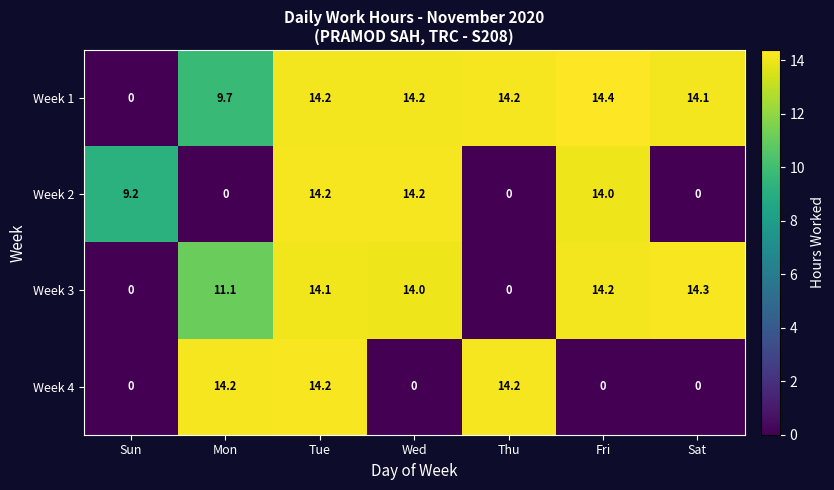

Is it true that Week 2 equals 8.1 at Mon?

False